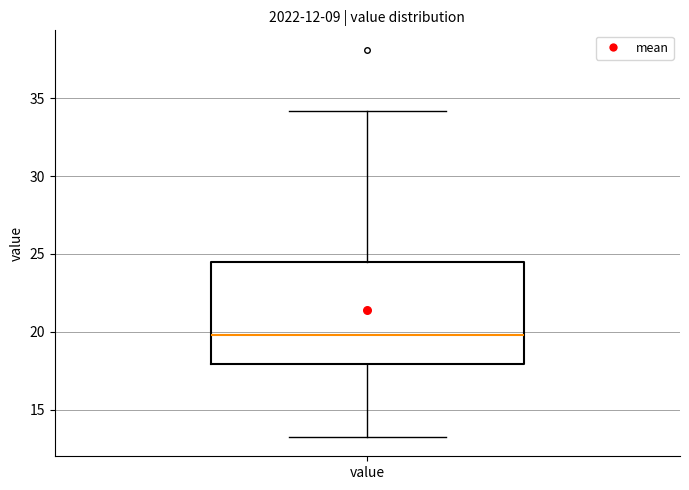

Where does the lower whisker of the box for value end on the y-axis? The values are not printed on the chart, so give them approximately, as read against the axis.

13.5